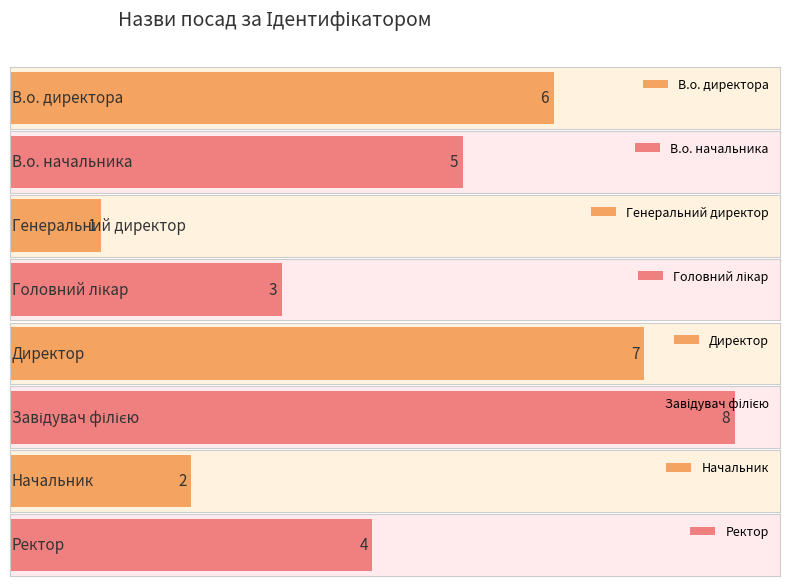

Count the values in the range 3 to 7.

5